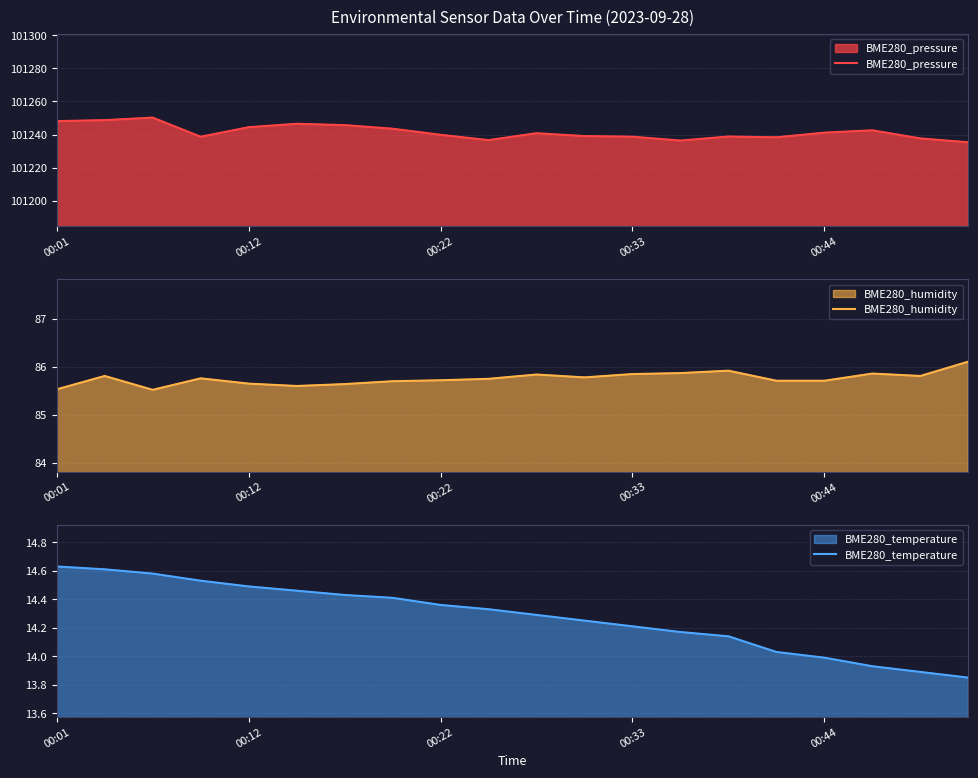

At how many categories does at least one series exceed 10548?

20